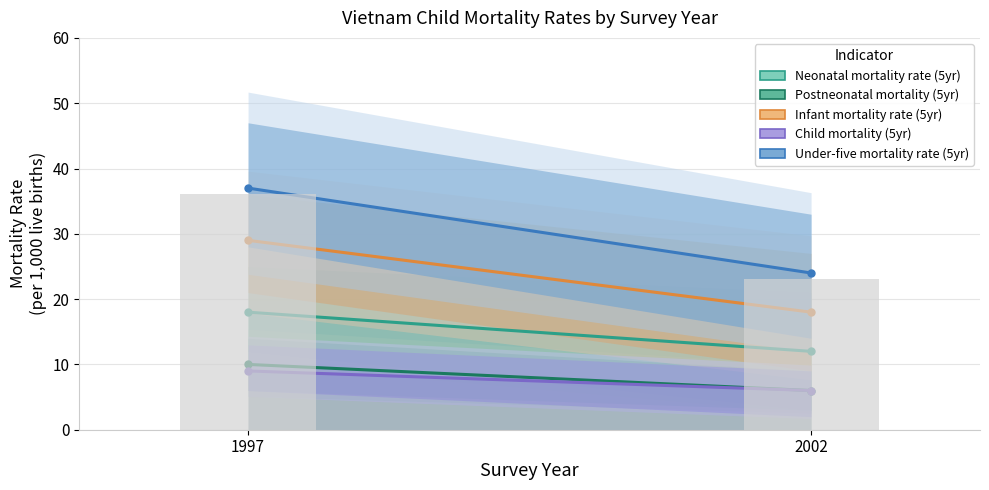

What is the value of the Under-five mortality rate (5yr) bar at the 1st from the left?

37